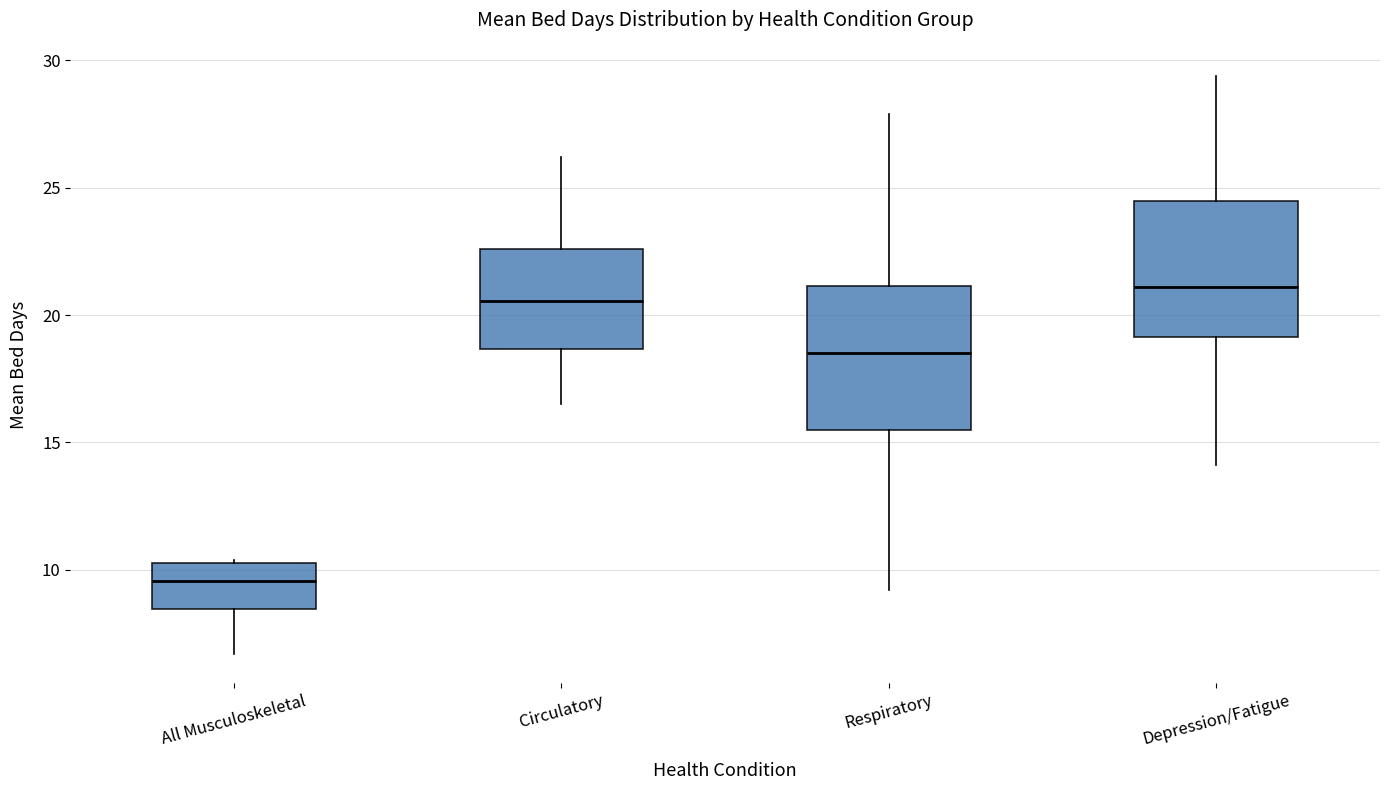

Reading left to right, read every box against the y-axis: the position of its median line, the range the box covers, and the ends of its whiskers. The values are not printed on the chart, so give them approximately, as read against the axis.

All Musculoskeletal: median 9.5, box 8.5 to 10.5, whiskers 6.5 to 10.5
Circulatory: median 20.5, box 18.5 to 22.5, whiskers 16.5 to 26.0
Respiratory: median 18.5, box 15.5 to 21.0, whiskers 9.0 to 28.0
Depression/Fatigue: median 21.0, box 19.0 to 24.5, whiskers 14.0 to 29.5